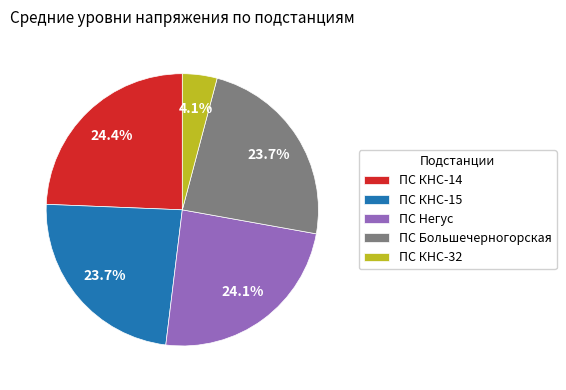

Is there a majority slice in this chart?

No